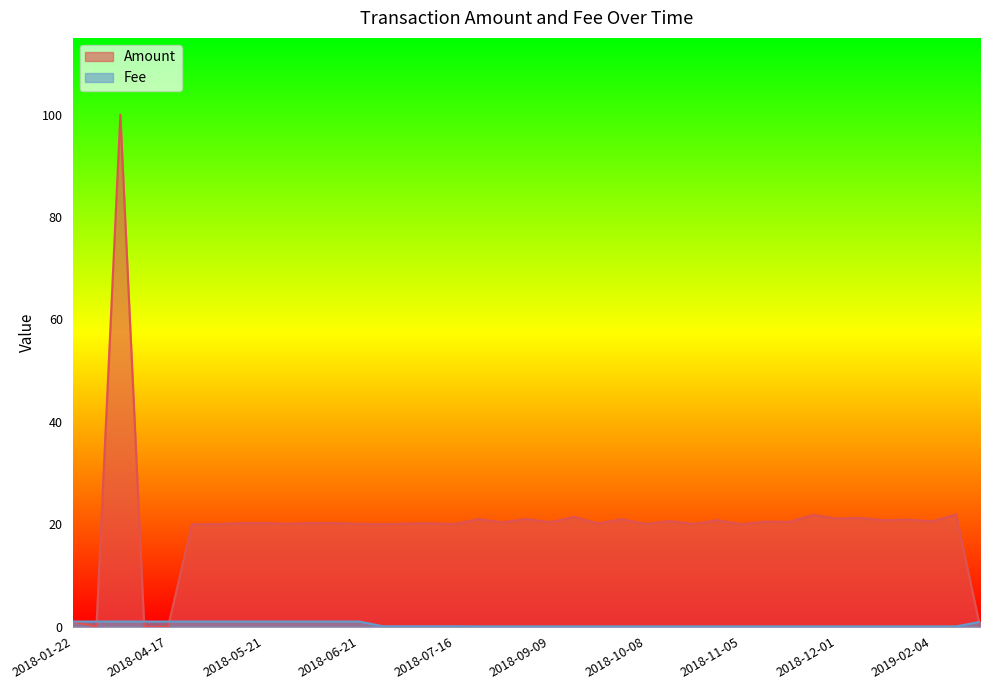

At which category is the sum across all series the highest?

2018-03-28